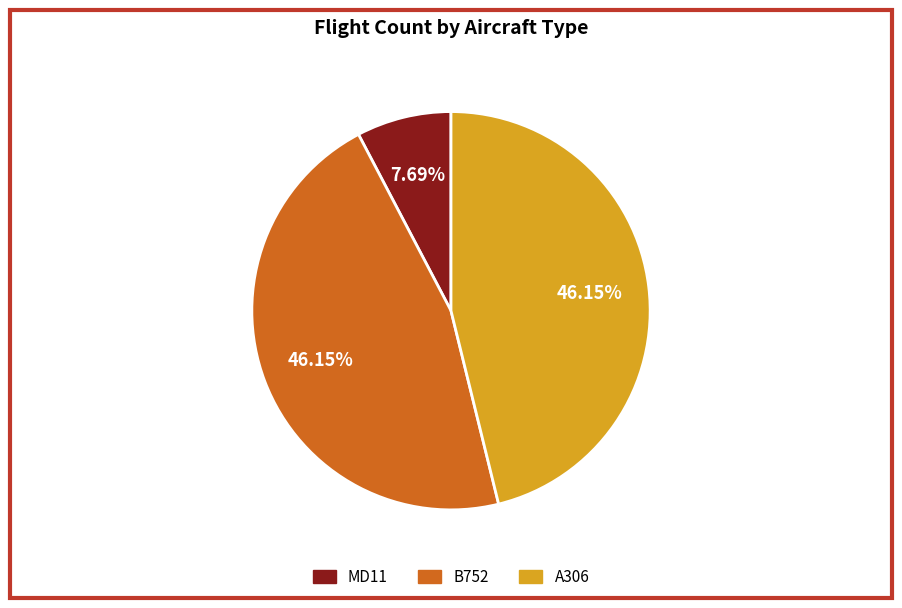

Is there any slice that represents more than half of the pie?

No